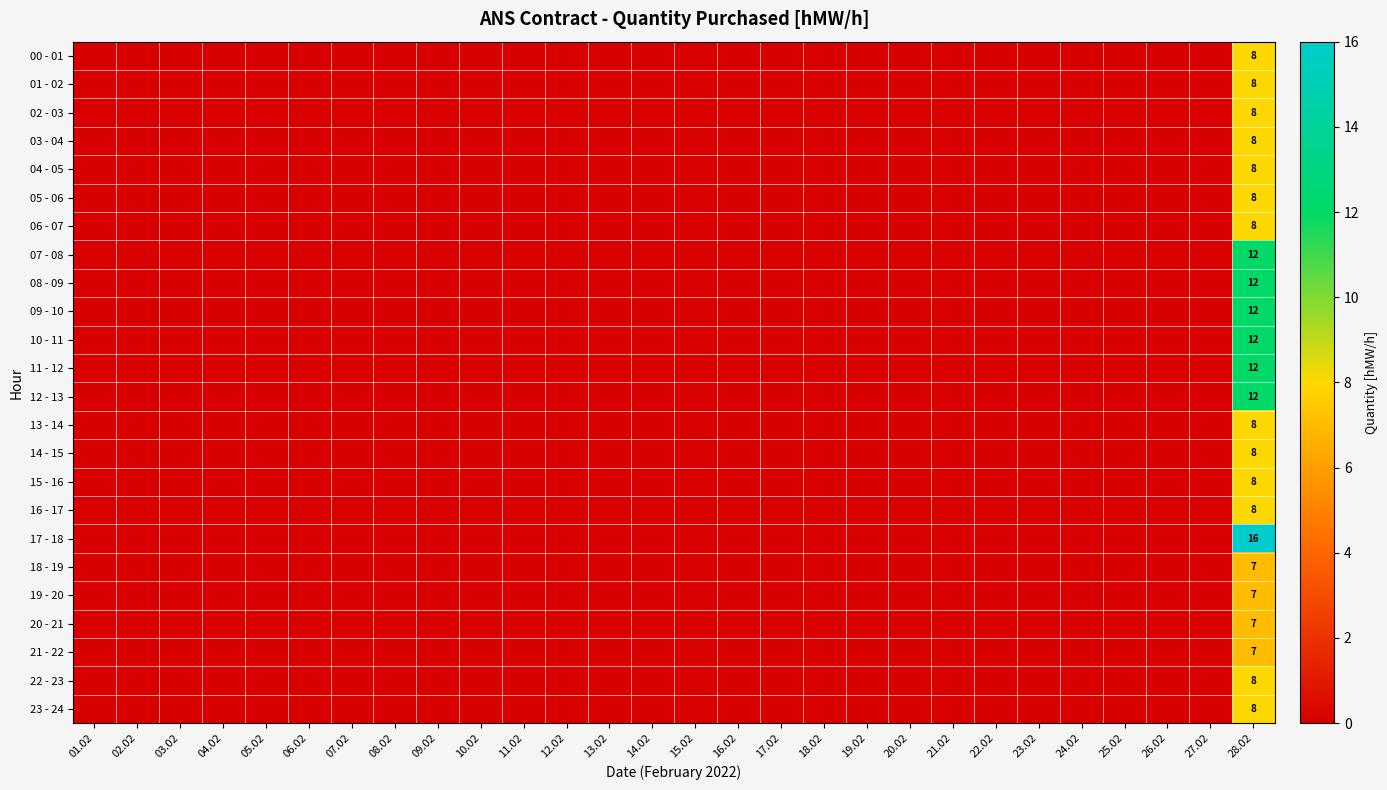

Which label corresponds to the largest value in the chart?

28.02